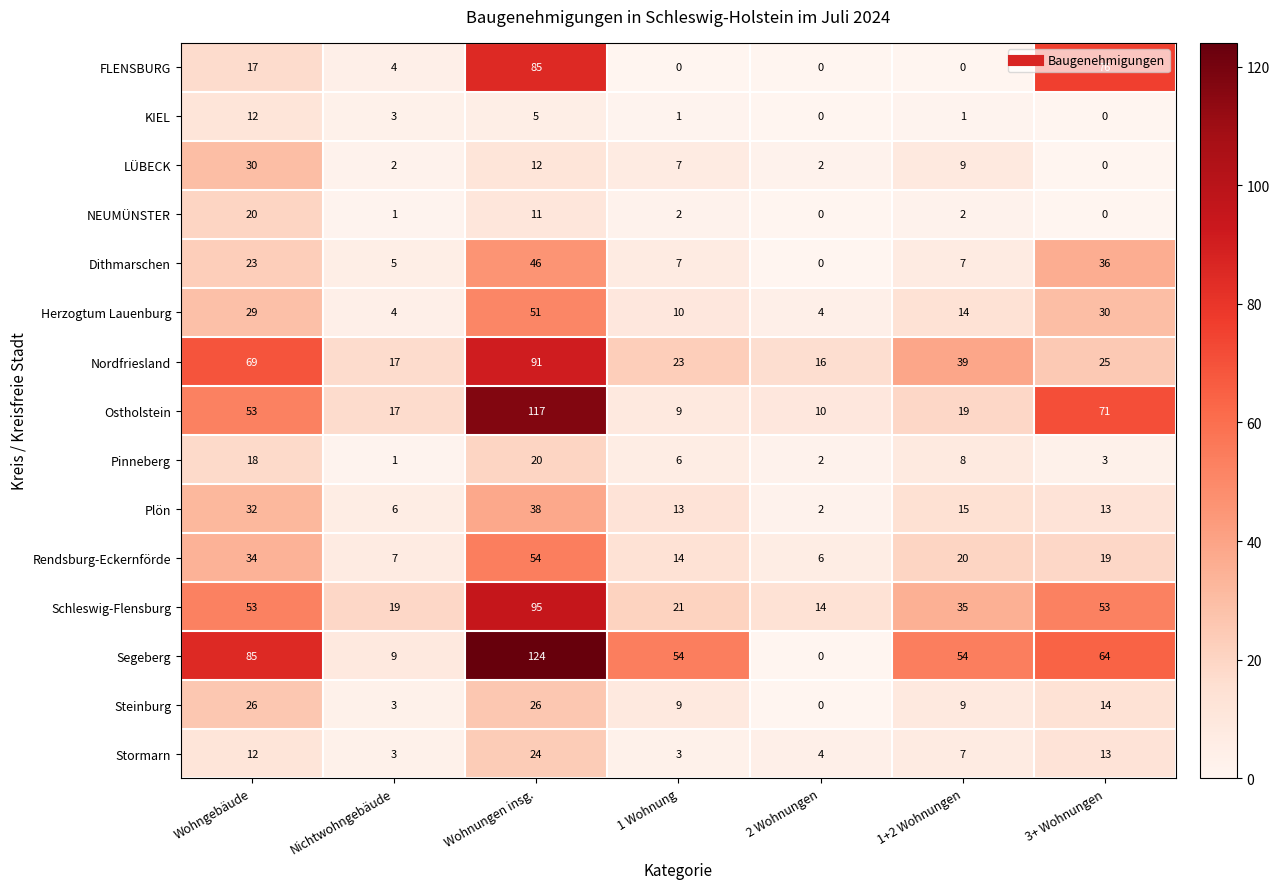

Which series changed the most between Wohngebäude and 1 Wohnung?

Nordfriesland